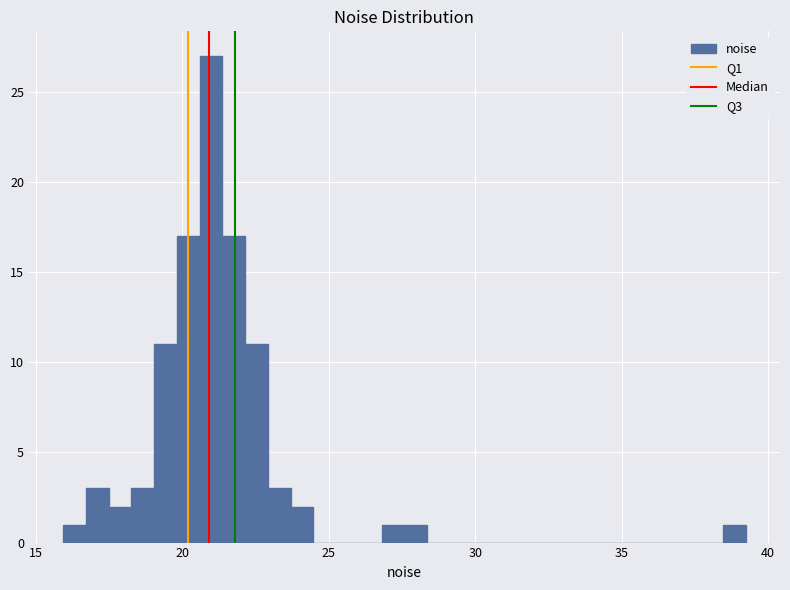

Read against the x-axis, roughly where is the centre of the tallest bar?

21.0